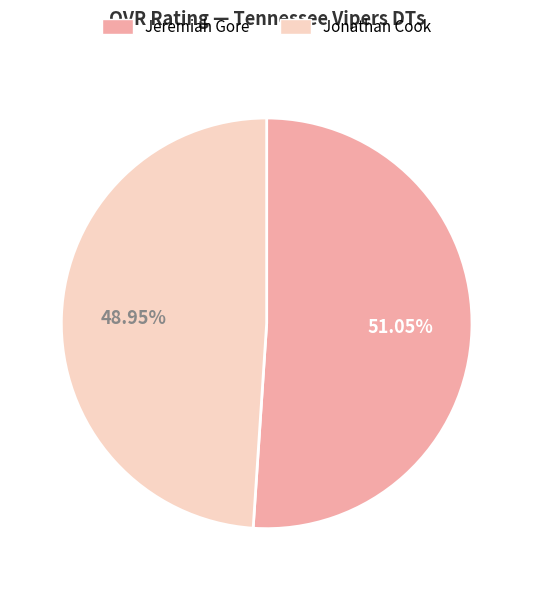

What is the smallest slice in the pie chart?

Jonathan